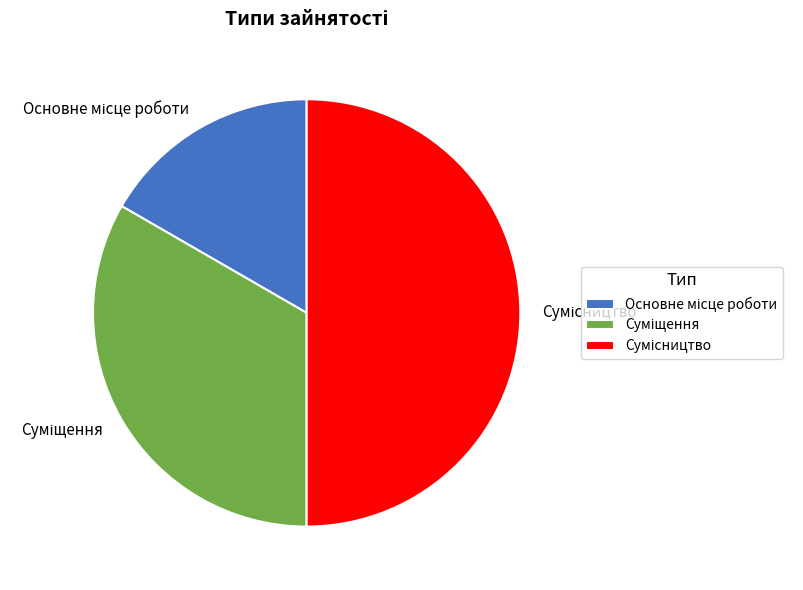

What is the change in value from Основне місце роботи to Сумісництво?

+2